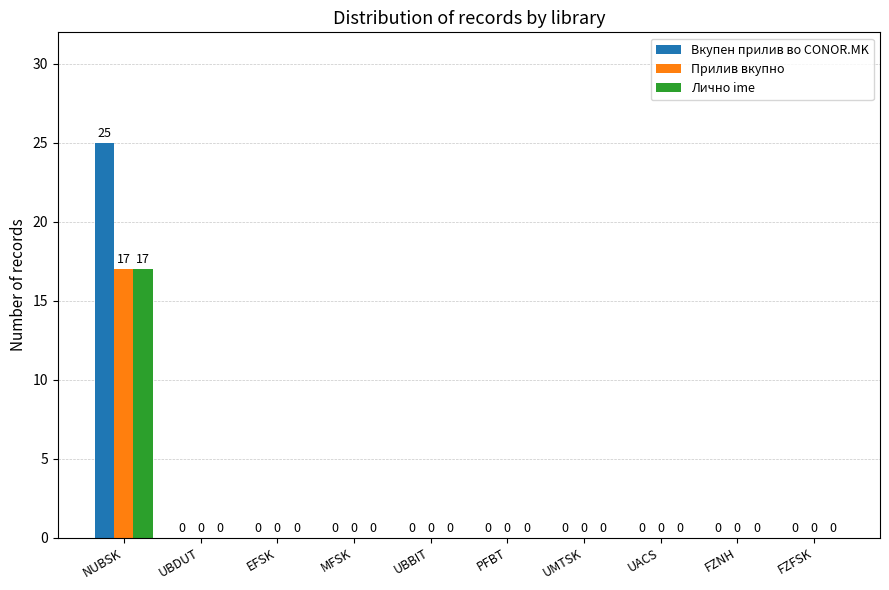

True or false: Прилив вкупно has a value of 10 at UBDUT.

False